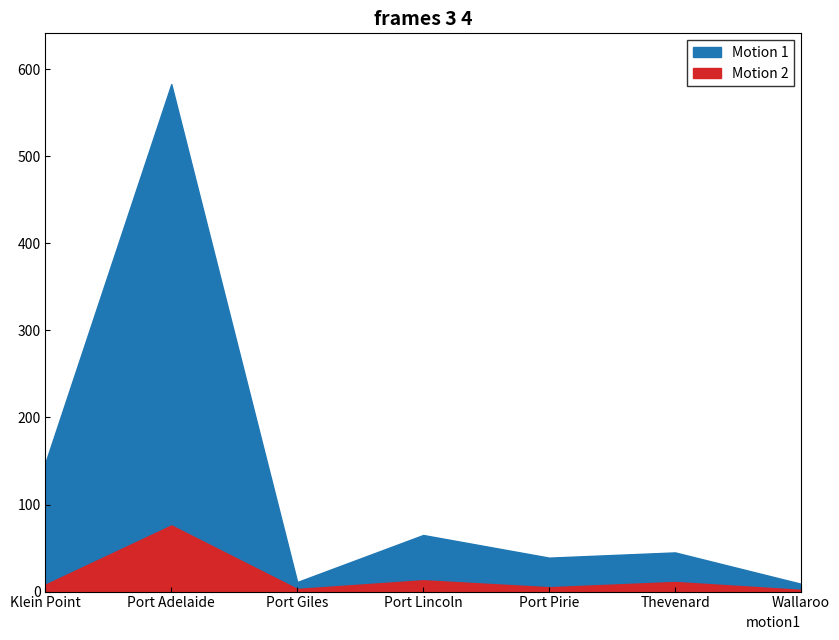

List the series in order of their peak value, highest first.

Motion 1, Motion 2